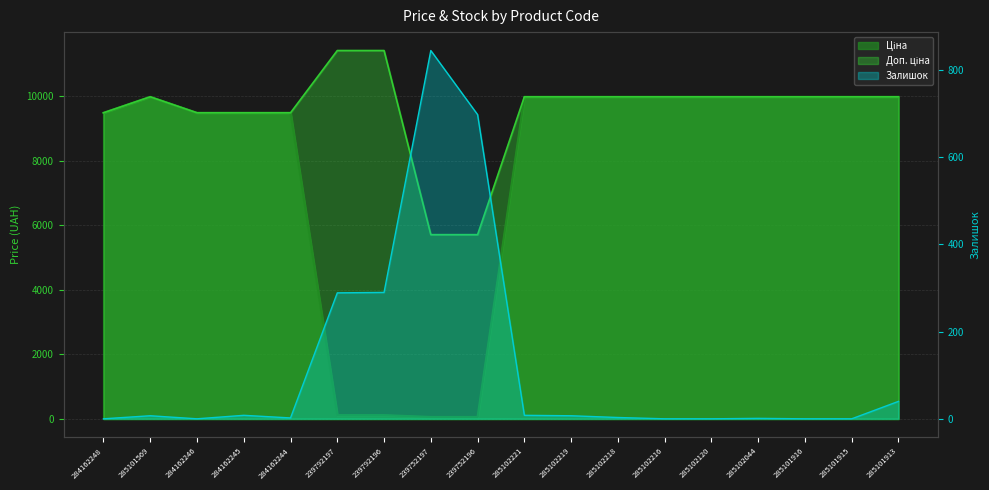

What is the difference between the second highest and minimum values in the Ціна series?

9917.9